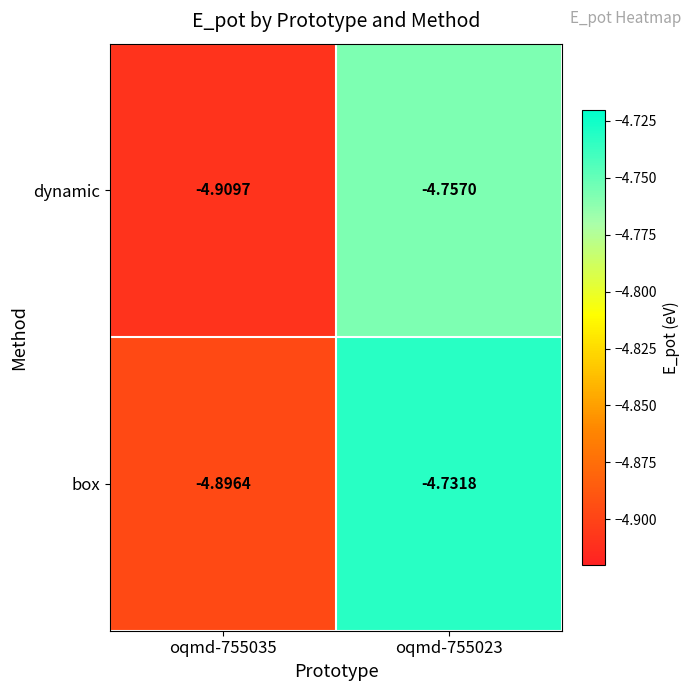

Which label corresponds to the largest value in the chart?

oqmd-755023